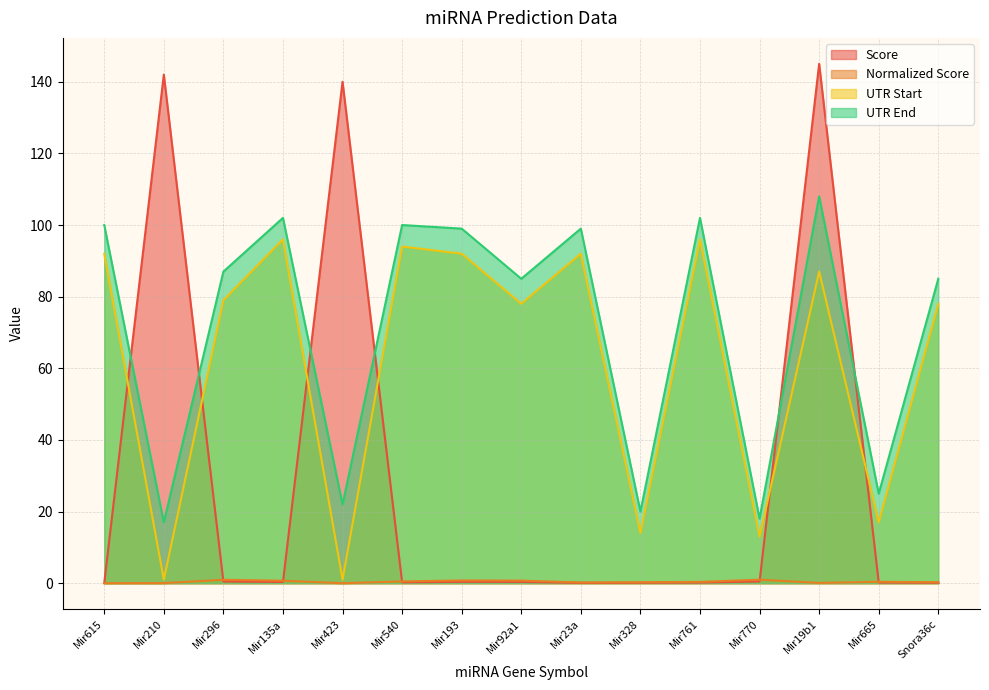

In UTR End, how many points are lower than both neighbors (excluding endpoints)?

6